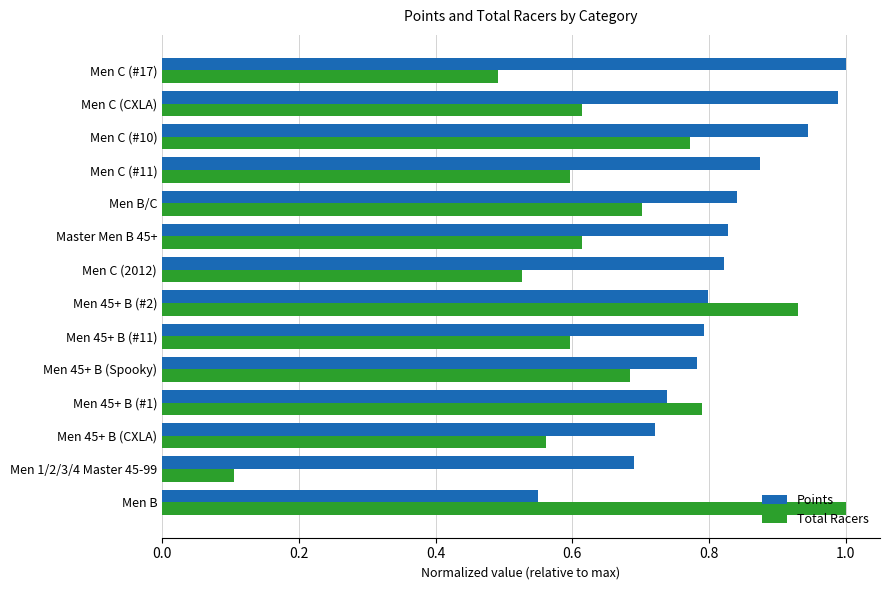

Rank the series at Men 45+ B (#11) from lowest to highest value.

Total Racers, Points